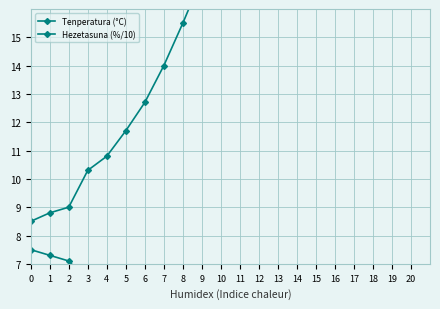

What are all the series names shown in the legend?

Tenperatura (°C), Hezetasuna (%/10)